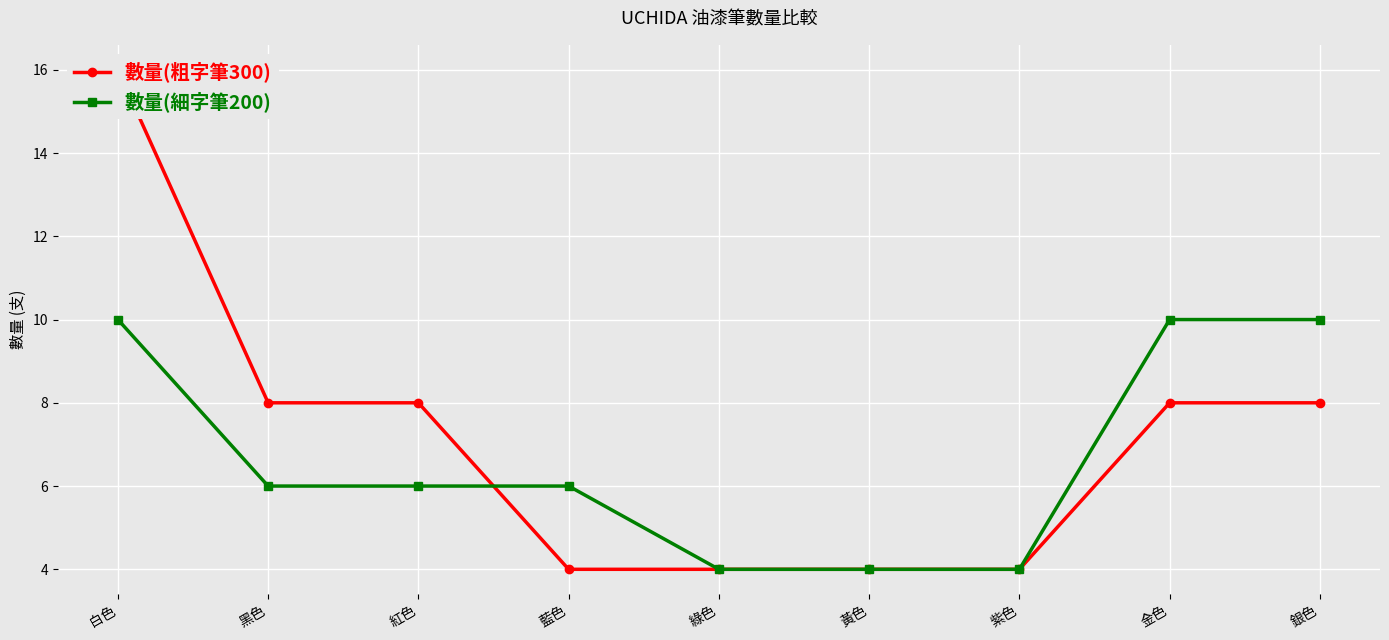

How many data points in 數量(細字筆200) are above 6?

3